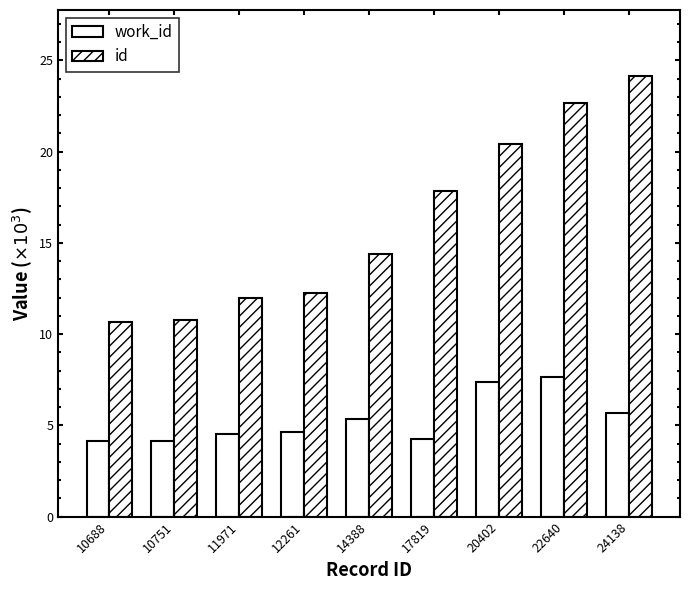

What is the difference between the work_id values at 12261 and 10688?

0.5